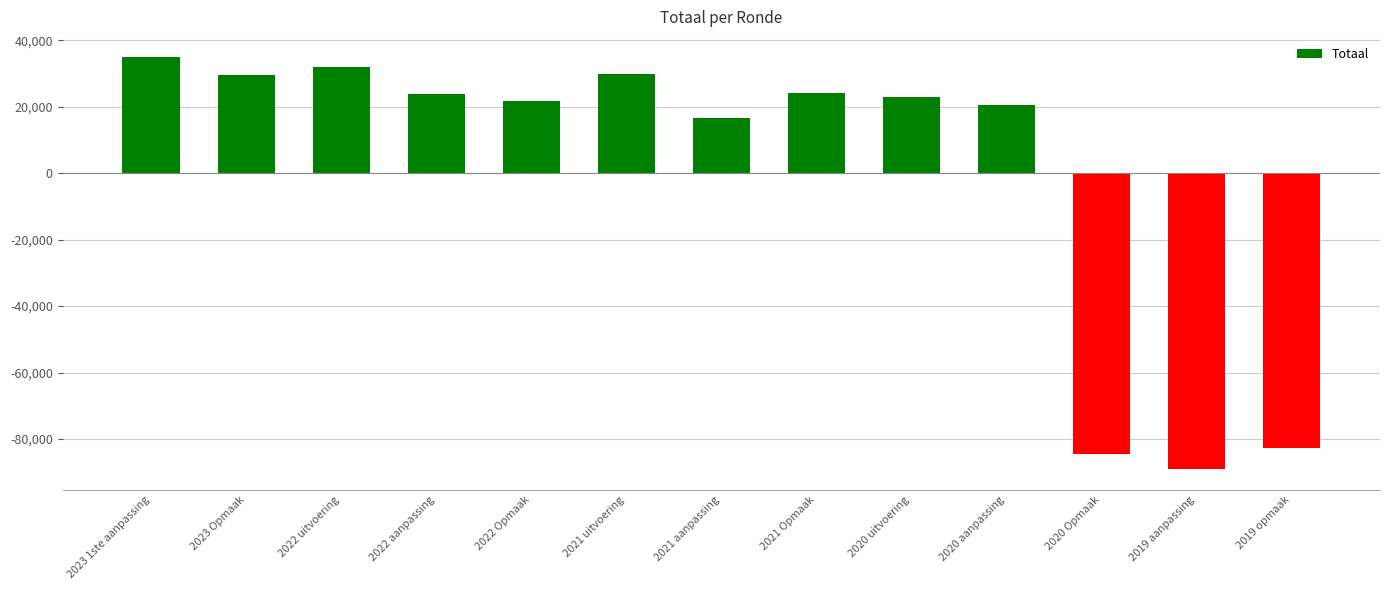

How many values are above zero?

10